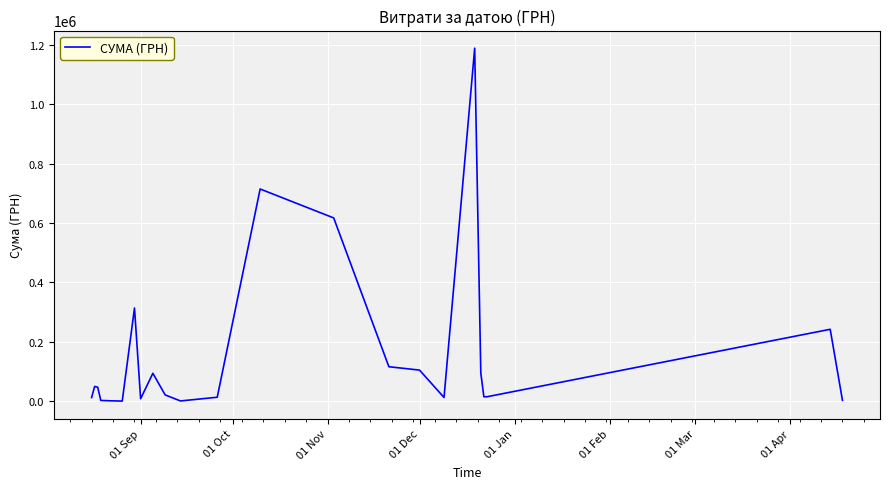

What is the difference between the maximum and minimum values?

1188673.5